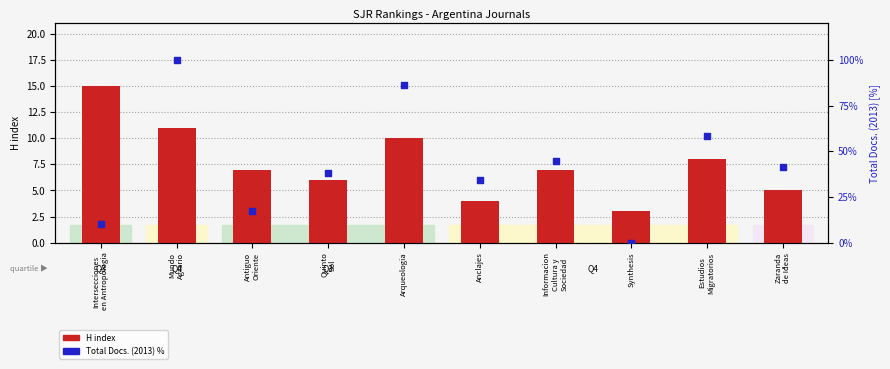

What is the total value across all series at Zaranda
de Ideas?

46.4